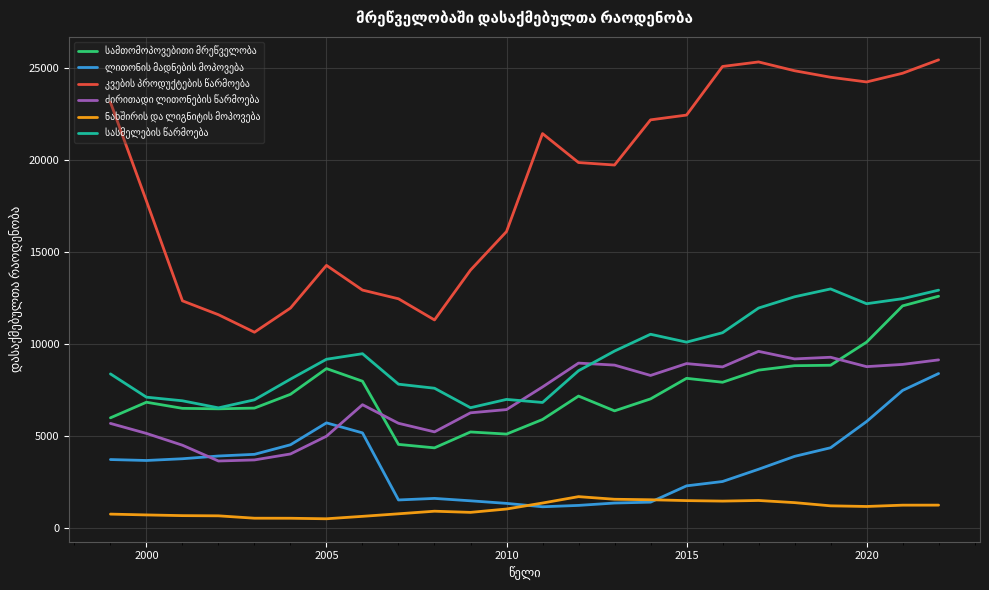

What is the maximum value shown in the chart?

25418.0